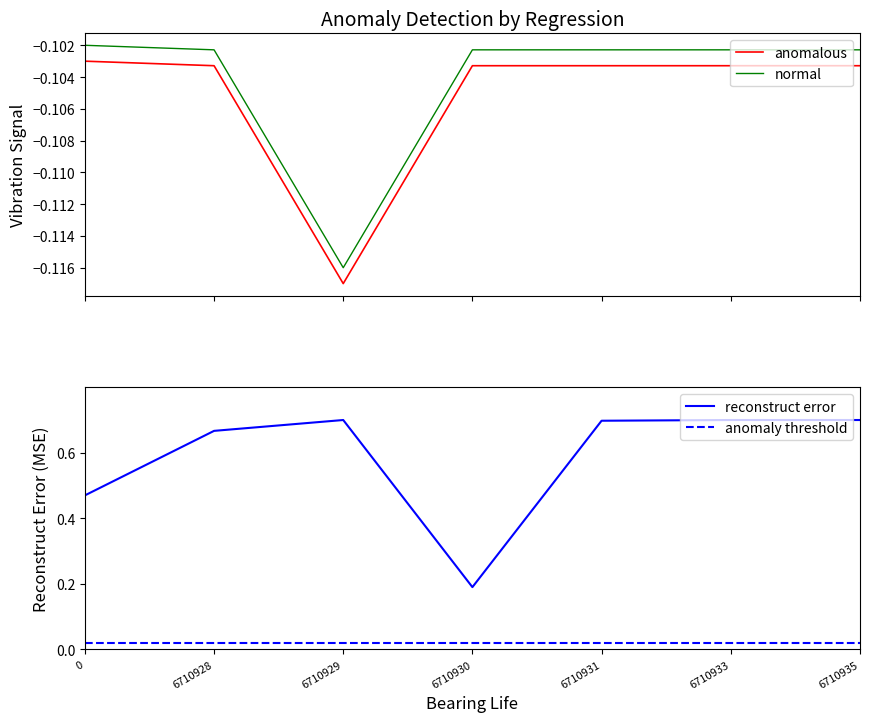

At which category does the chart reach its peak across all series?

6710929